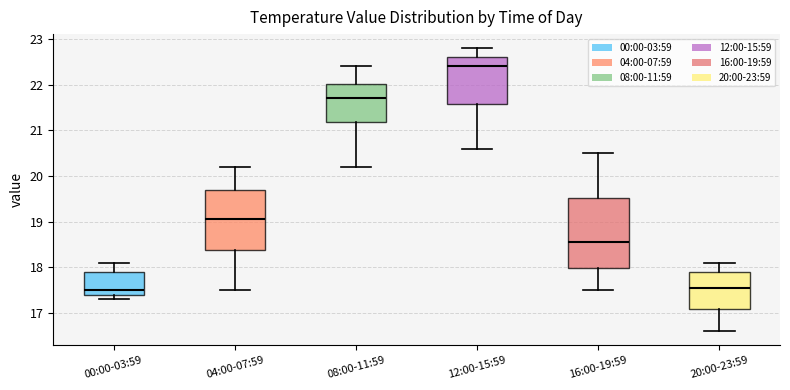

Reading left to right, transcribe this box plot: for each box, give where its median line is, the range the box spans, and where its two whiskers end, as read against the y-axis. The values are not printed on the chart, so give them approximately, as read against the axis.

00:00-03:59: median 17.5, box 17.4 to 17.9, whiskers 17.3 to 18.1
04:00-07:59: median 19.1, box 18.4 to 19.7, whiskers 17.5 to 20.2
08:00-11:59: median 21.7, box 21.2 to 22.0, whiskers 20.2 to 22.4
12:00-15:59: median 22.4, box 21.6 to 22.6, whiskers 20.6 to 22.8
16:00-19:59: median 18.6, box 18.0 to 19.5, whiskers 17.5 to 20.5
20:00-23:59: median 17.6, box 17.1 to 17.9, whiskers 16.6 to 18.1